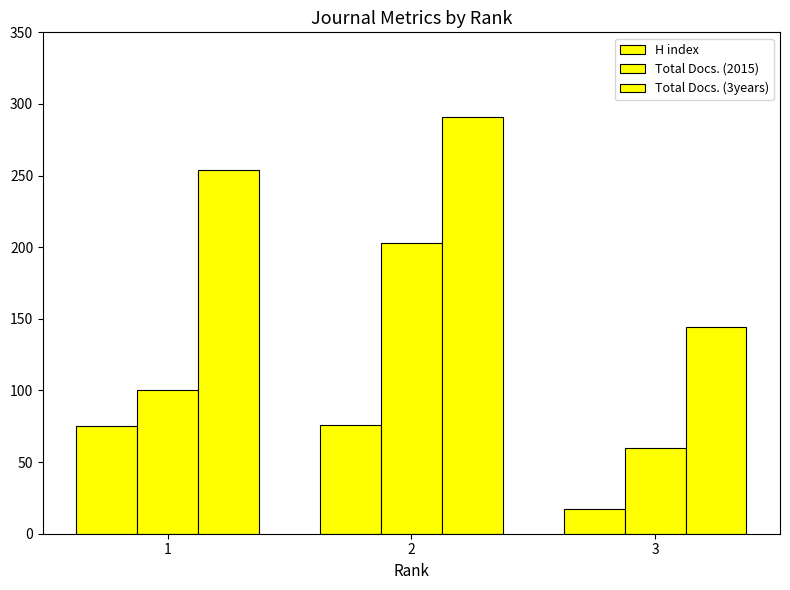

What is the lowest value of the Total Docs. (2015) series?

60